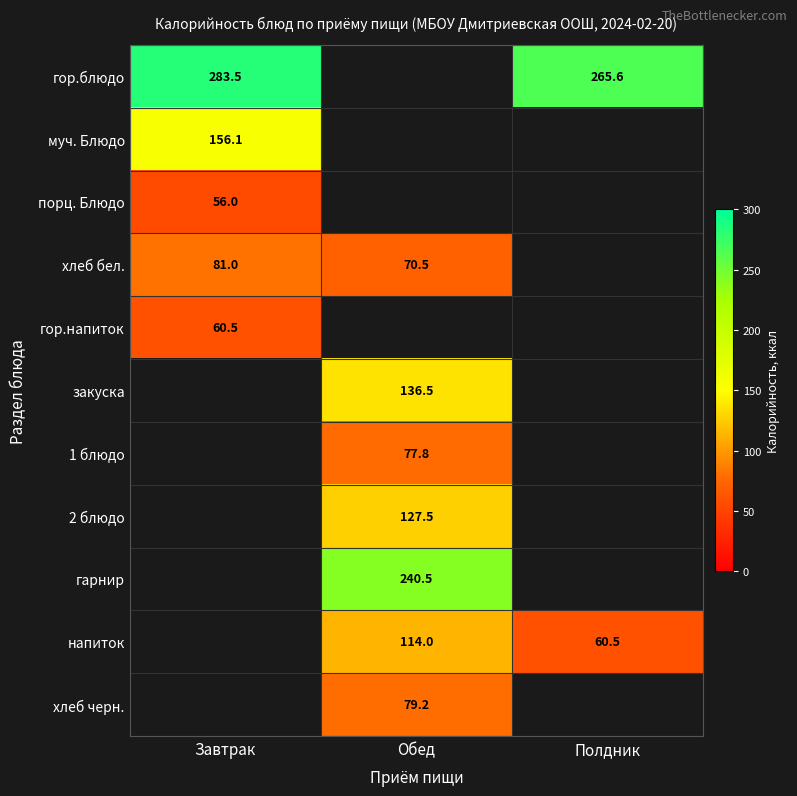

How many series are shown in this chart?

11